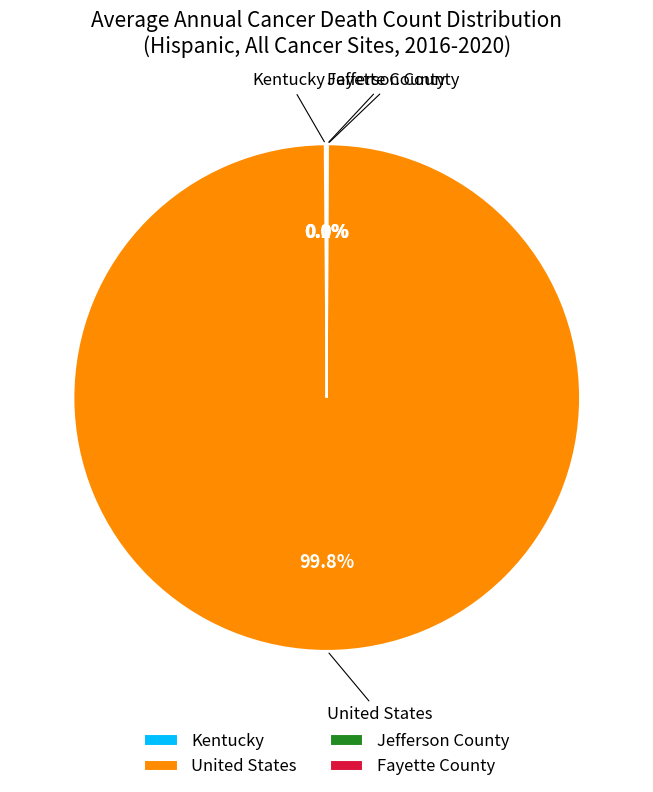

Does any single category account for the majority?

Yes